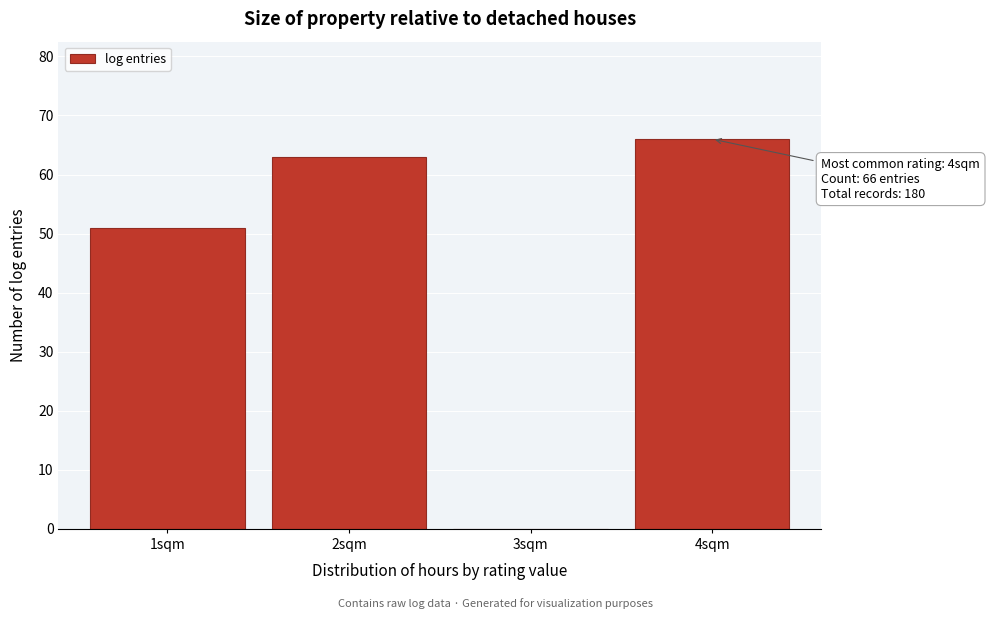

Over which range of the x-axis is the bar tallest?

3.5 to 4.5